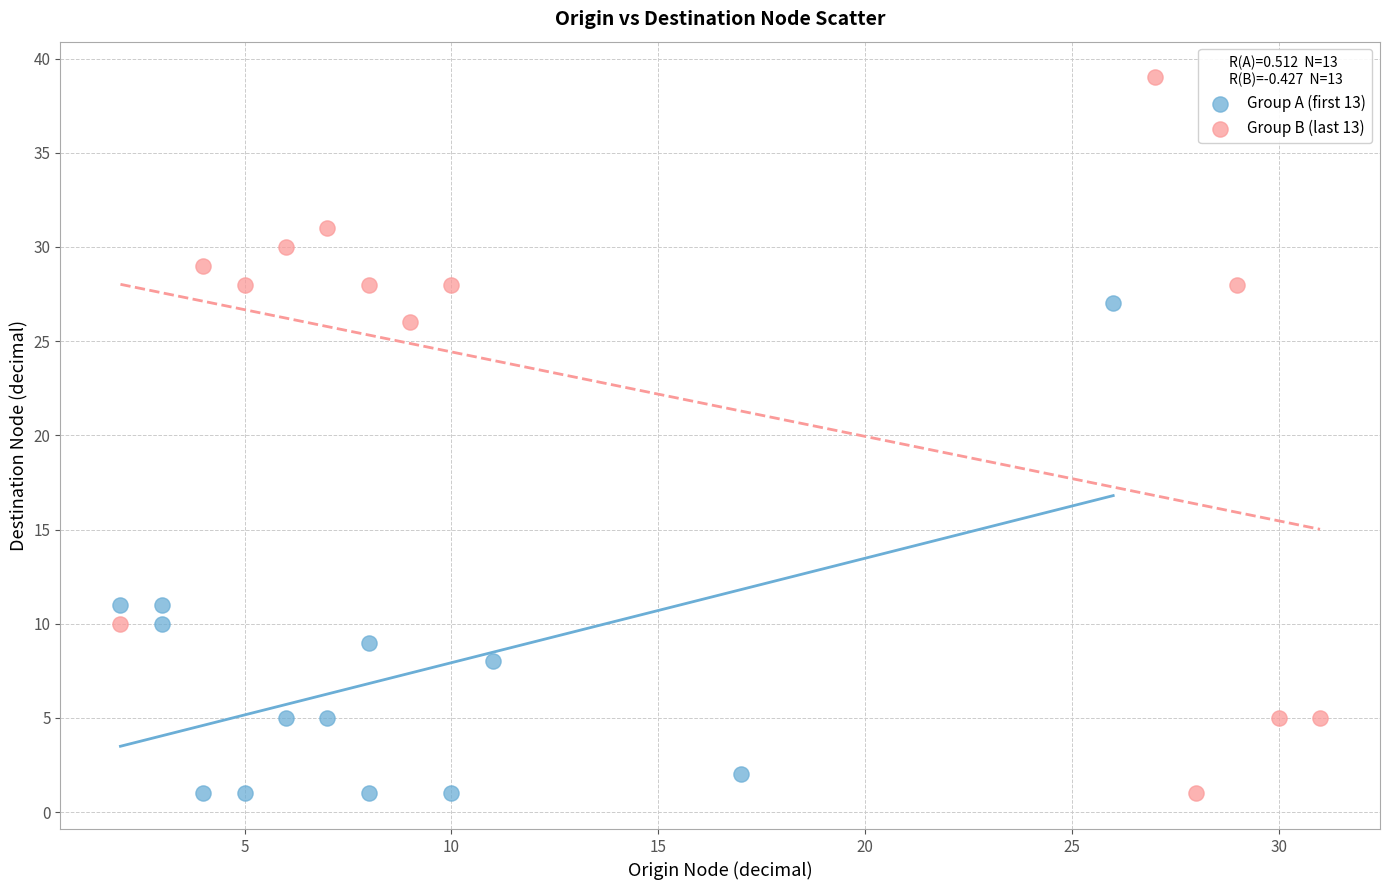

Which series has the widest spread of Y values?

Group B (last 13)